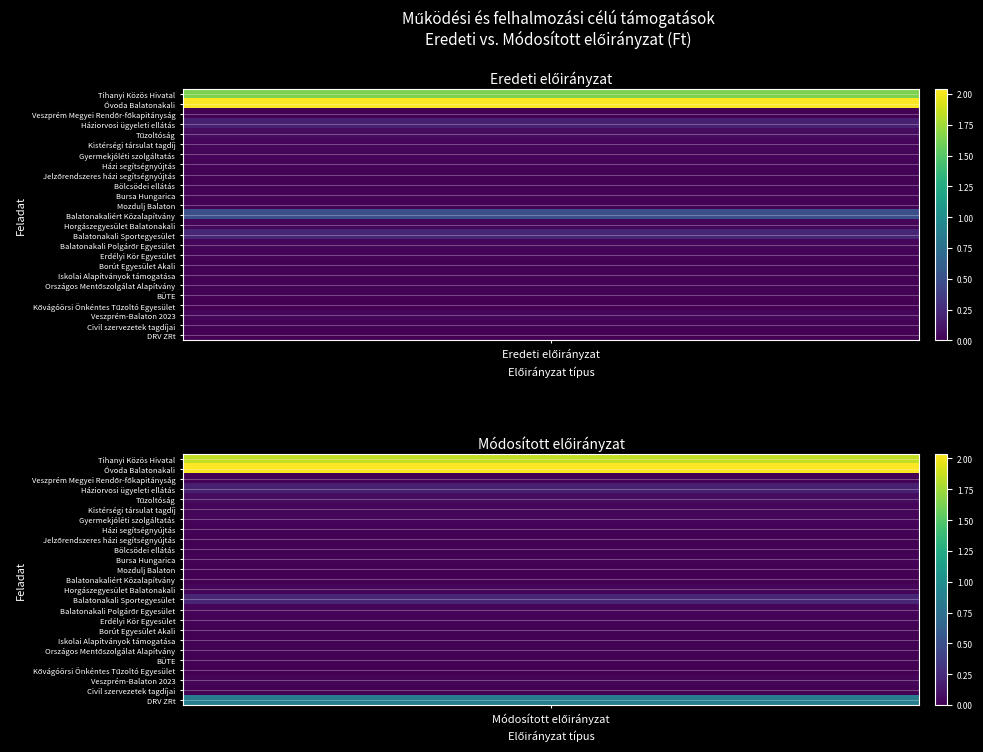

What is the sum of the Horgászegyesület Balatonakali values at 0 and 1?

580000